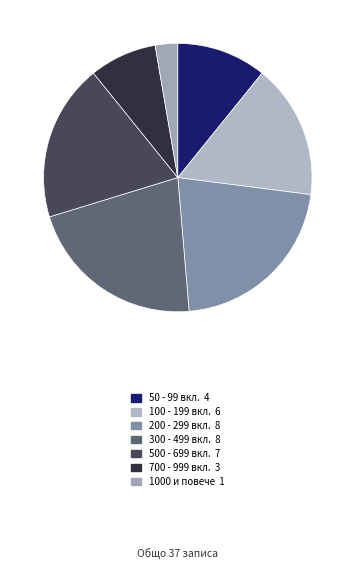

How many segments does this pie chart have?

7